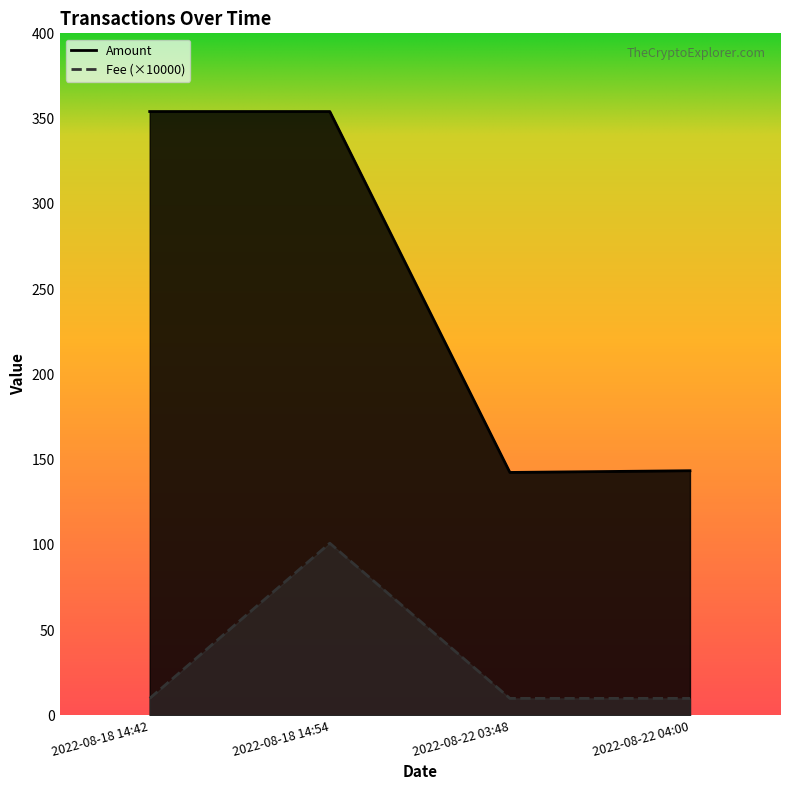

Reading left to right, extract all data points from this chart.

Amount: 2022-08-18 14:42=354.1	2022-08-18 14:54=354.1	2022-08-22 03:48=142.5	2022-08-22 04:00=143.5
Fee: 2022-08-18 14:42=10.0	2022-08-18 14:54=101.0	2022-08-22 03:48=10.0	2022-08-22 04:00=10.0